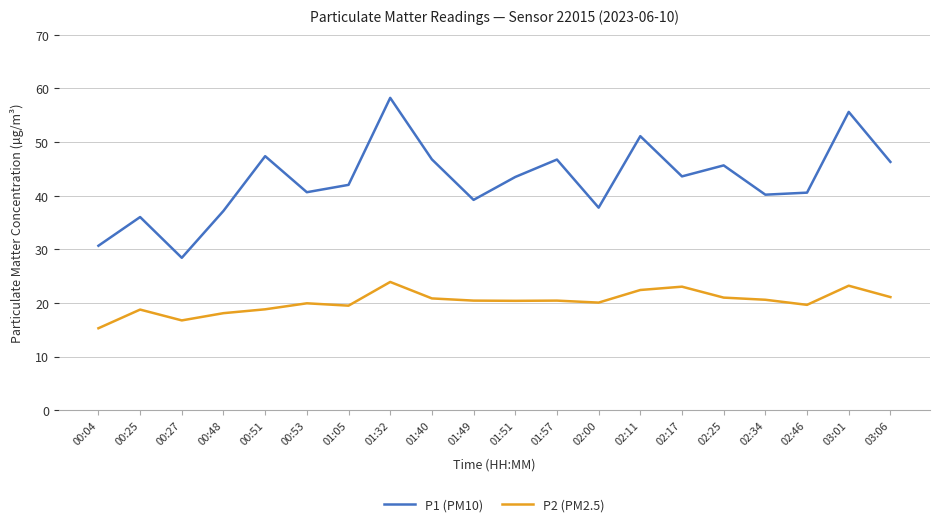

What is the difference between the P2 (PM2.5) values at 01:32 and 03:06?

2.8